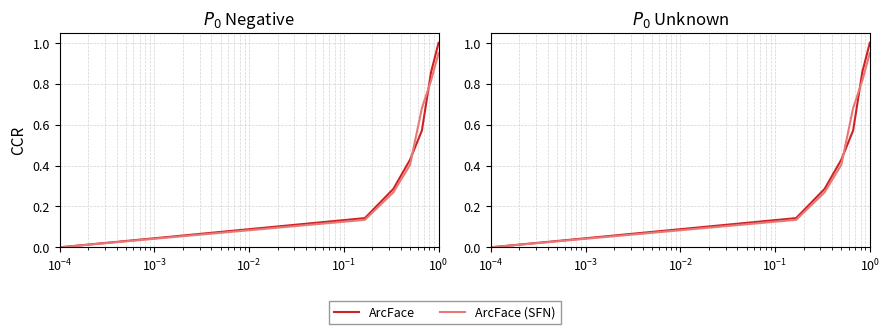

After their last crossing, which series has the higher values: ArcFace (SFN) or ArcFace?

ArcFace